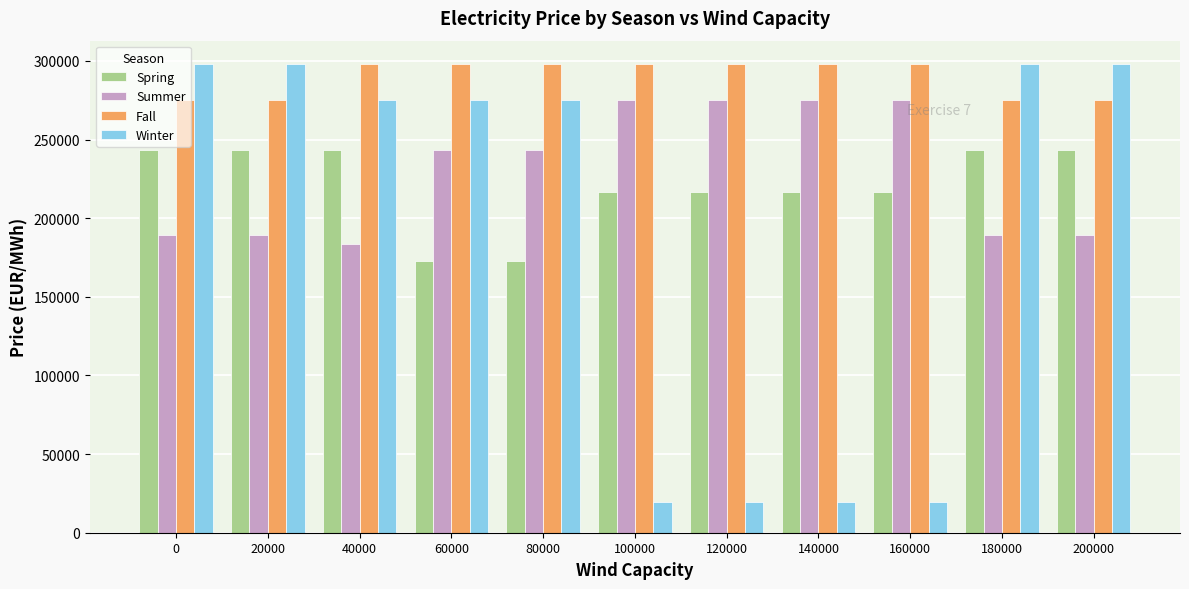

Which series has the widest spread of values?

Winter